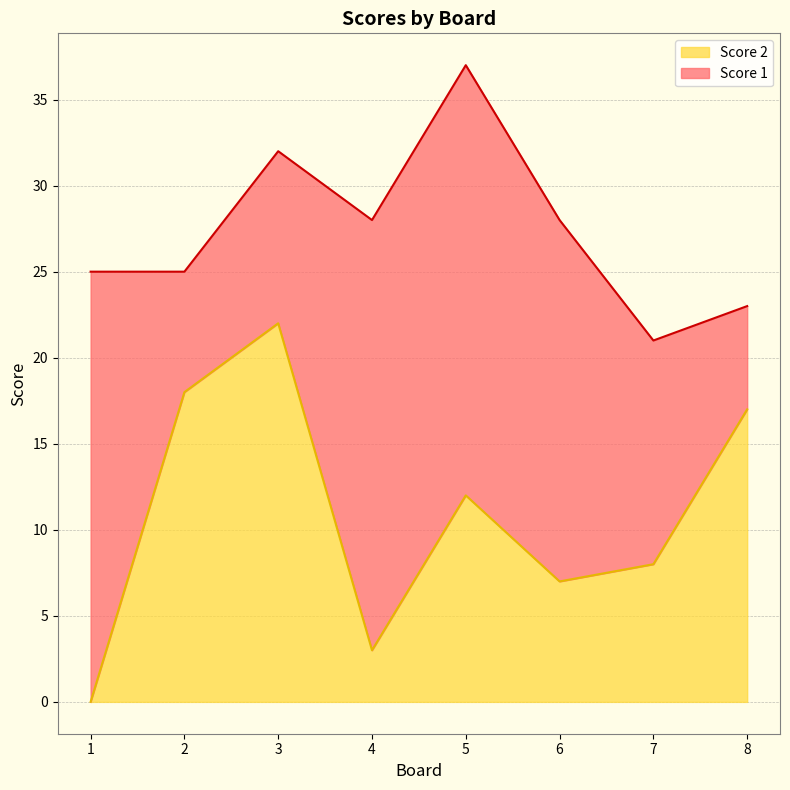

What is the change in value from 2 to 4?

-15